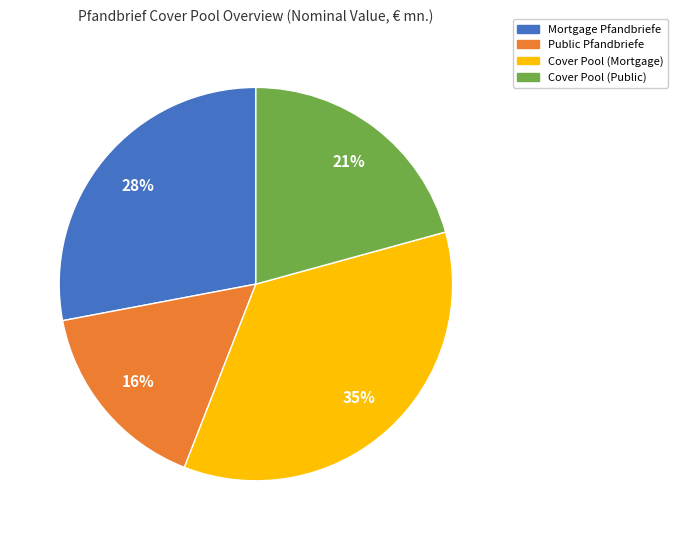

How many segments does this pie chart have?

4